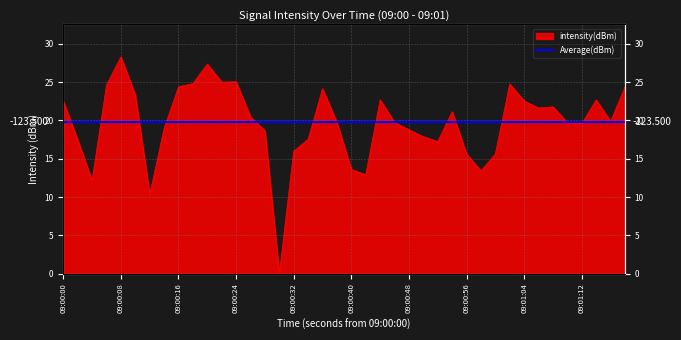

Which has a higher value, 09:00:16 or 09:01:12?

09:00:16